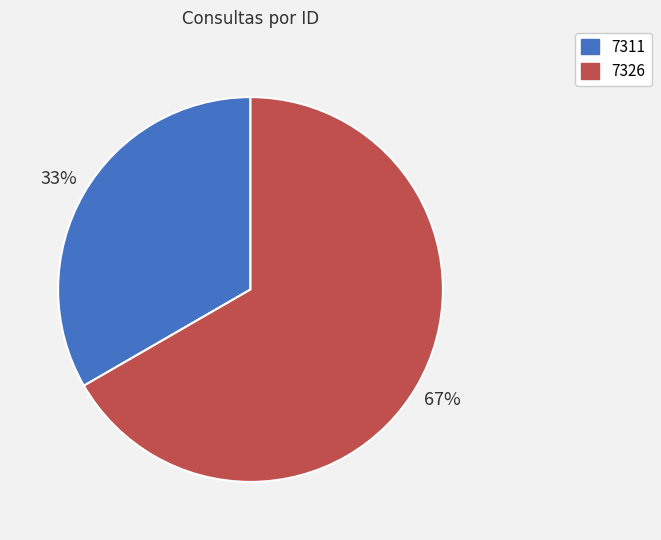

Is the sum of 7311 and 7326 greater than half?

Yes